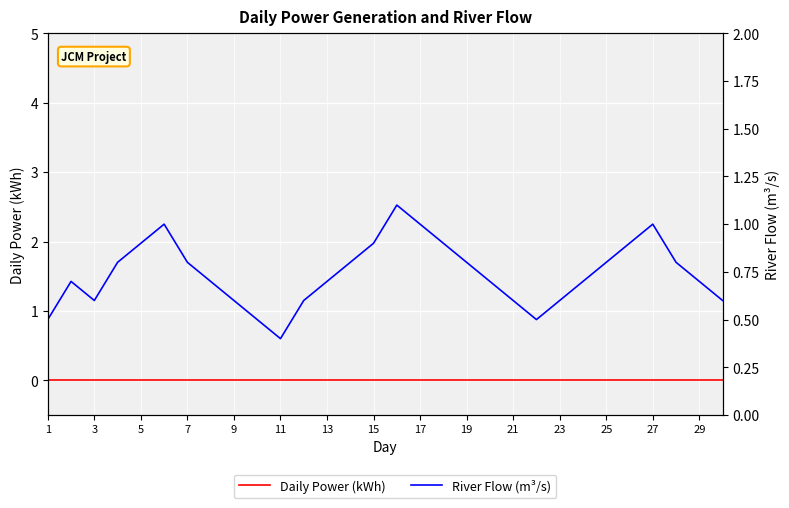

True or false: River Flow (m³/s) and Daily Power (kWh) intersect in this chart.

False